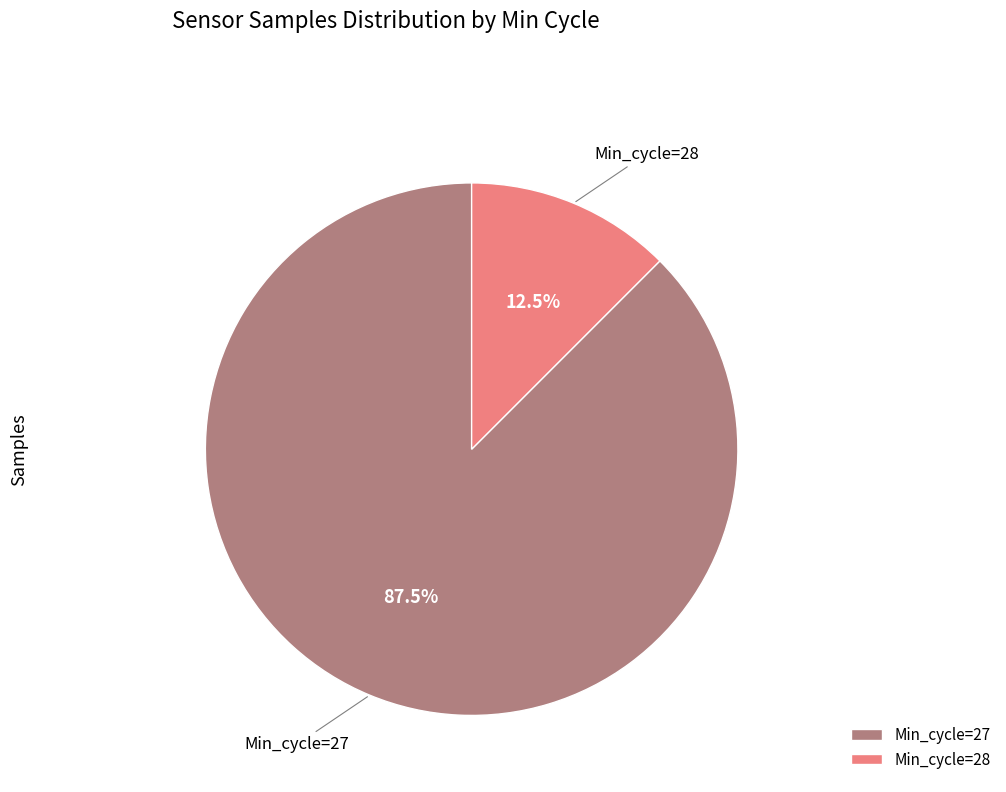

Approximately how many times larger is the value at Min_cycle=27 compared to Min_cycle=28?

7.0